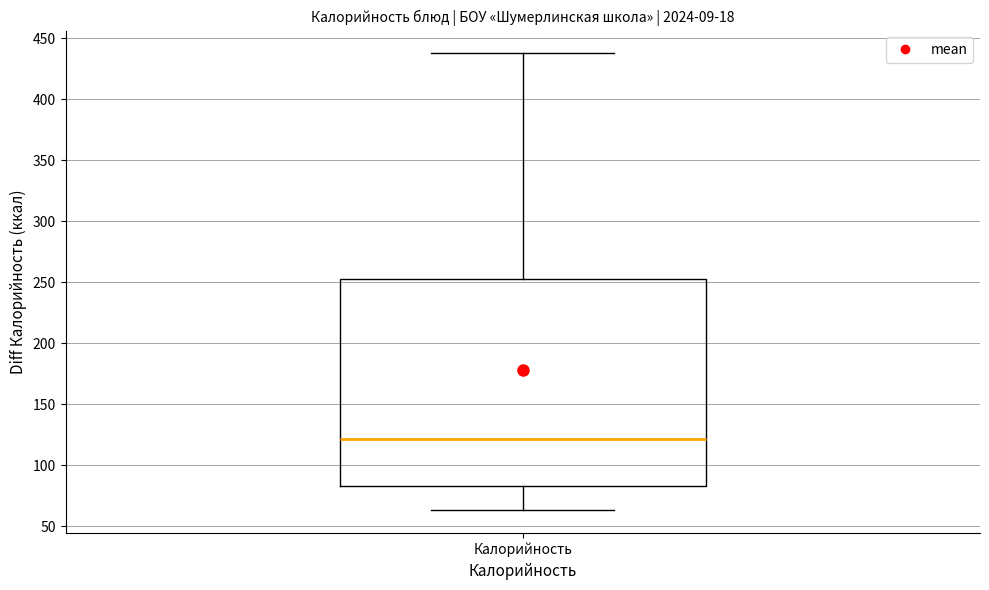

Read this box plot against the y-axis: the position of the median line, the range covered by the box, and the ends of both whiskers. The values are not printed on the chart, so give them approximately, as read against the axis.

median 120, box 85 to 255, whiskers 65 to 440